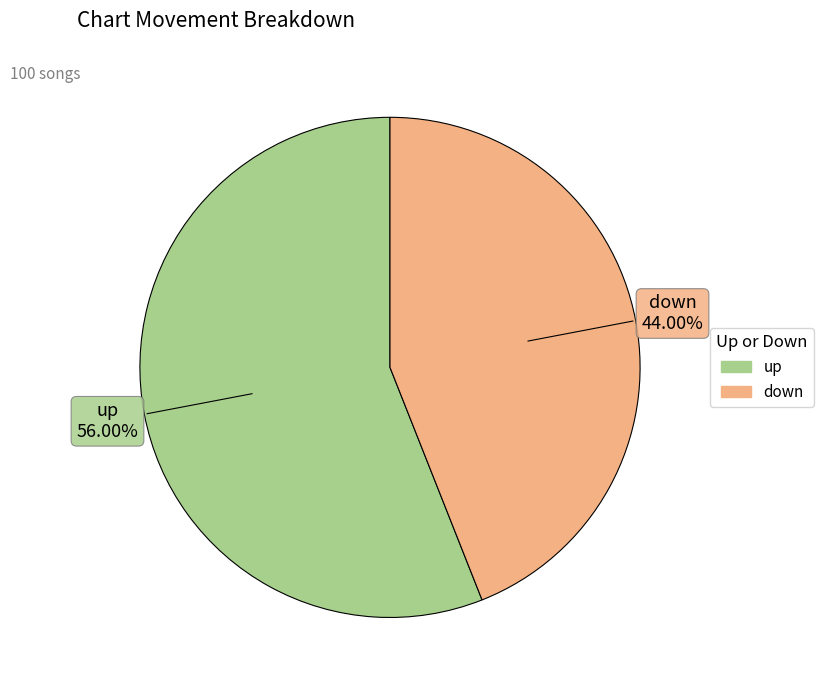

Is there any slice that represents more than half of the pie?

Yes